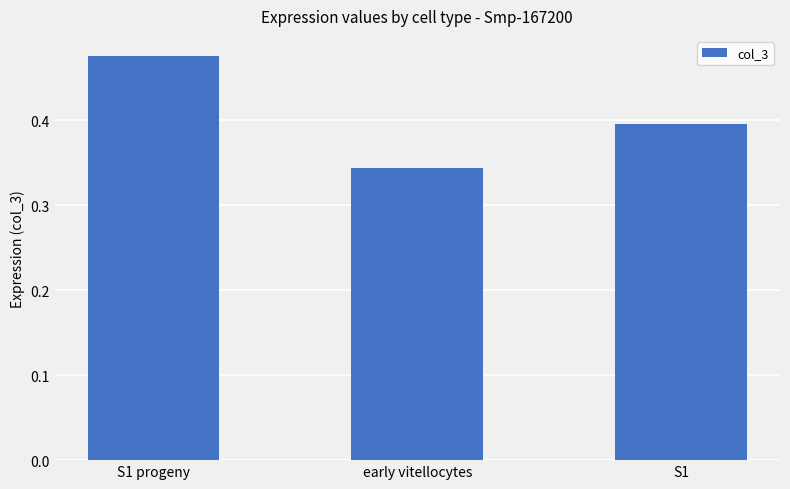

The chart shows a value of 0.2 at S1. True or false?

False